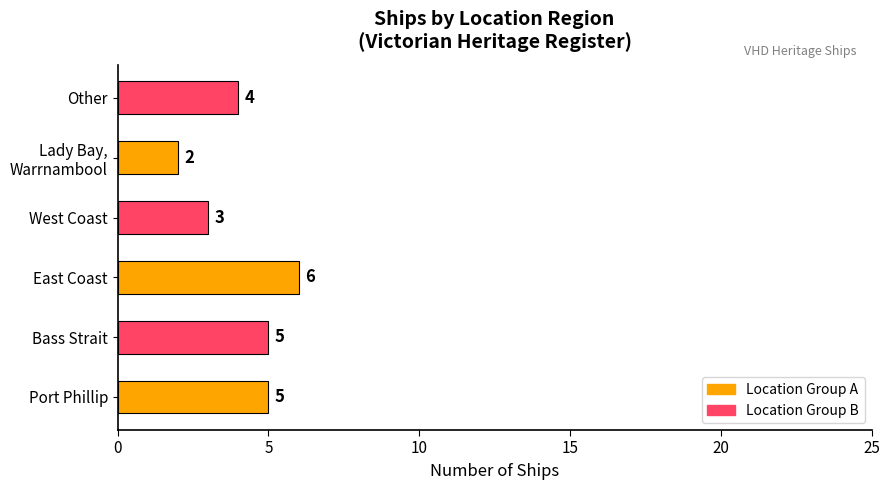

True or false: the data shows 7 at Bass Strait.

False